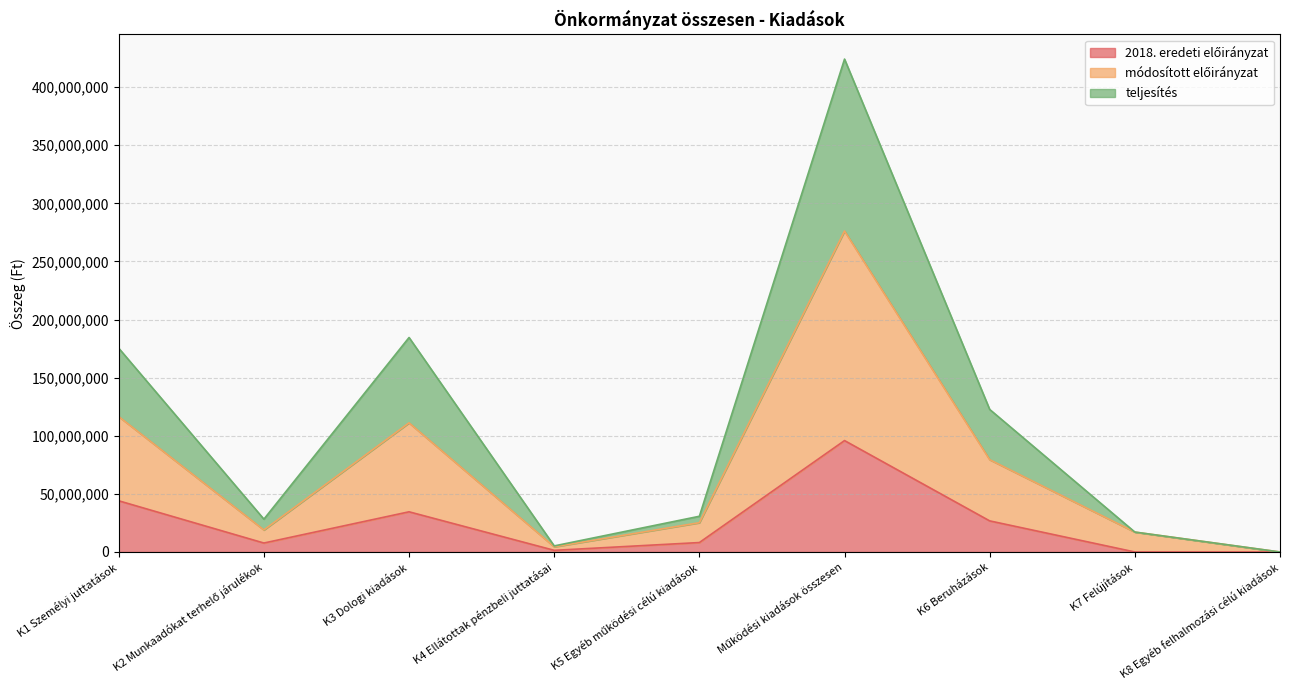

What is the label of the 2nd point from the left?

K2 Munkaadókat terhelő járulékok